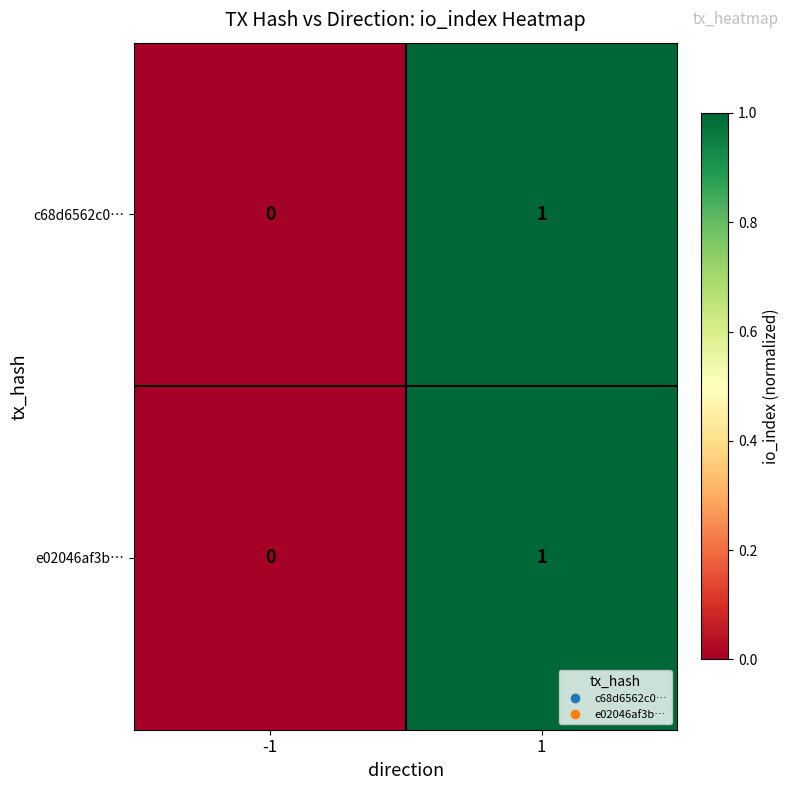

Rank the categories by c68d6562c0… value from lowest to highest.

-1, 1